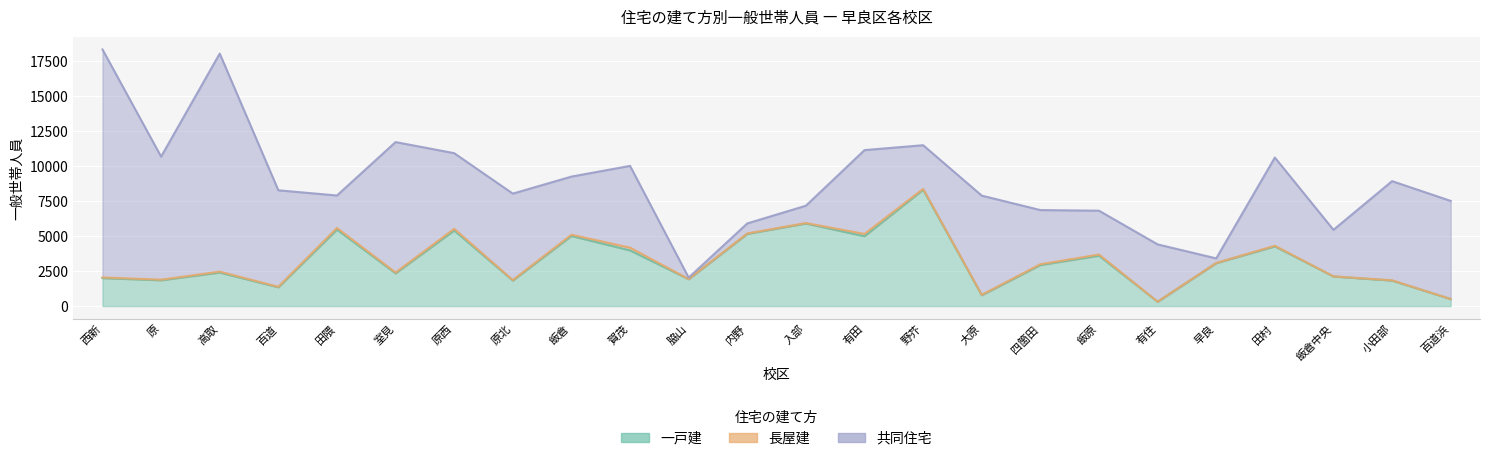

How many interior local peaks does the 一戸建 series have?

8